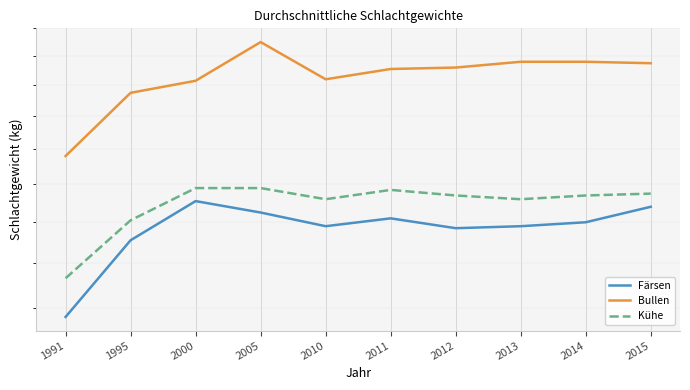

At 2014, list the series in order from smallest to largest.

Färsen, Kühe, Bullen